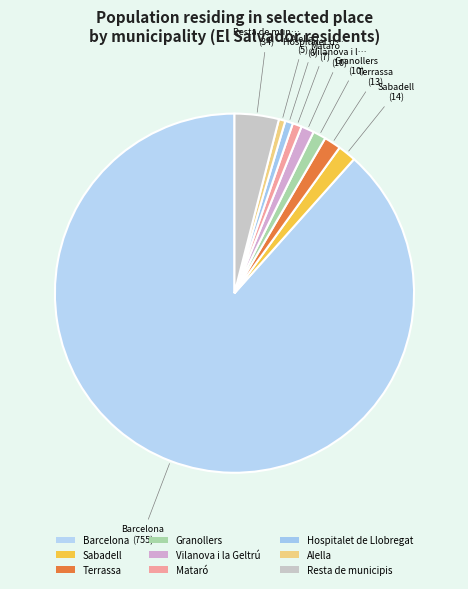

What portion of the pie excludes Mataró?

99.2%